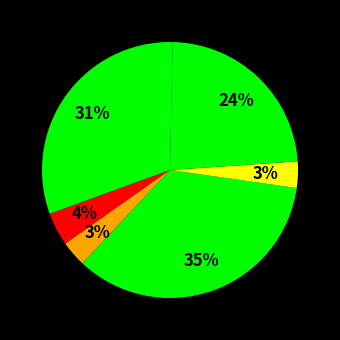

How many segments does this pie chart have?

6